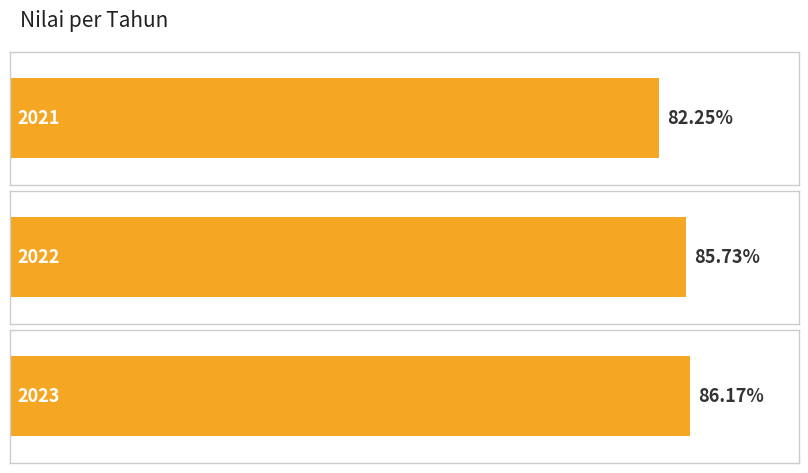

Which label corresponds to the largest value in the chart?

2023